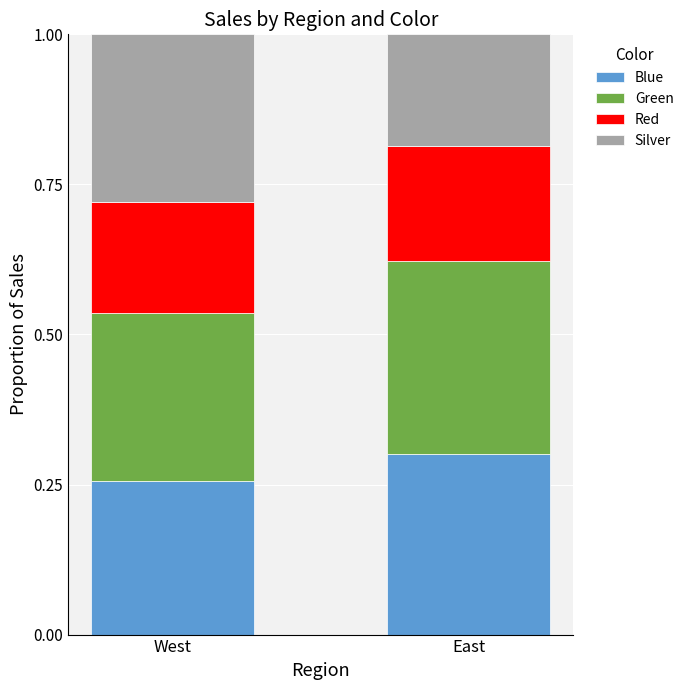

What is the sum of the Blue values at West and East?

0.6